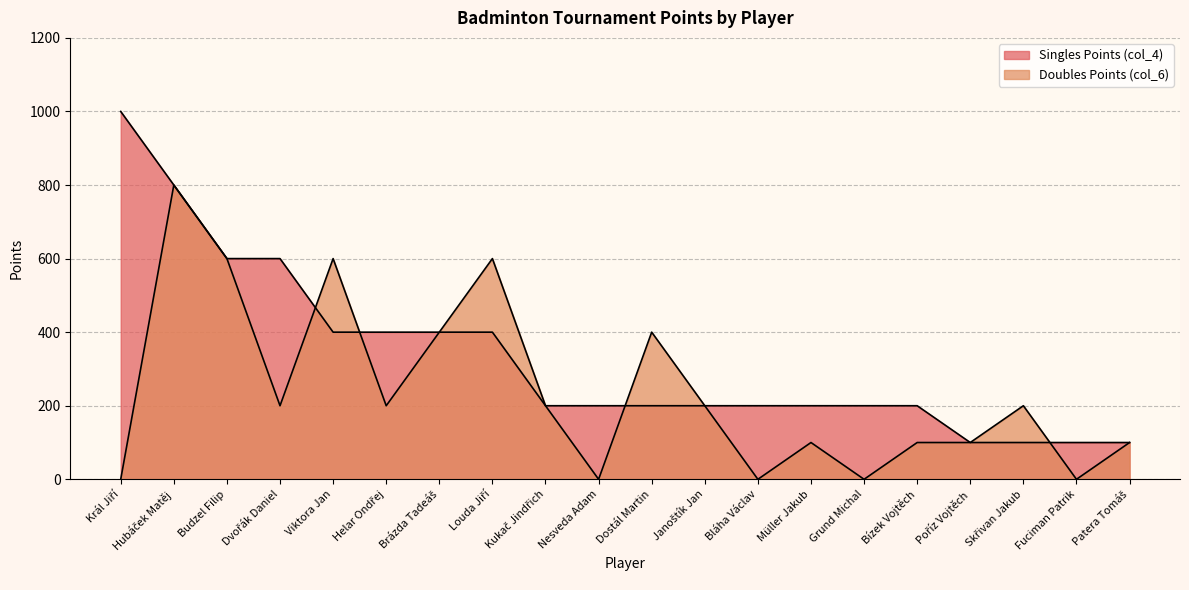

Reading left to right, what are all the values shown in this chart?

Doubles Points (col_4): Král Jiří=1000	Hubáček Matěj=800	Budzel Filip=600	Dvořák Daniel=600	Viktora Jan=400	Helar Ondřej=400	Brázda Tadeáš=400	Louda Jiří=400	Kukač Jindřich=200	Nesveda Adam=200	Dostál Martin=200	Janoštík Jan=200	Bláha Václav=200	Müller Jakub=200	Grund Michal=200	Bízek Vojtěch=200	Poříz Vojtěch=100	Skřivan Jakub=100	Fuciman Patrik=100	Patera Tomáš=100
Doubles Points (col_6): Král Jiří=0	Hubáček Matěj=800	Budzel Filip=600	Dvořák Daniel=200	Viktora Jan=600	Helar Ondřej=200	Brázda Tadeáš=400	Louda Jiří=600	Kukač Jindřich=200	Nesveda Adam=0	Dostál Martin=400	Janoštík Jan=200	Bláha Václav=0	Müller Jakub=100	Grund Michal=0	Bízek Vojtěch=100	Poříz Vojtěch=100	Skřivan Jakub=200	Fuciman Patrik=0	Patera Tomáš=100